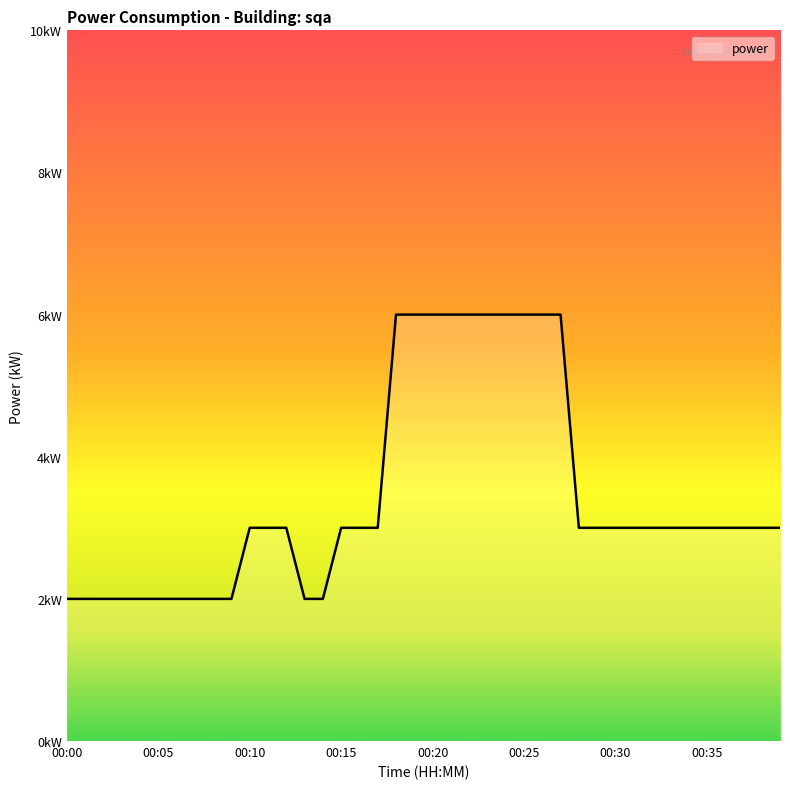

What is the difference between the maximum and second lowest values?

4